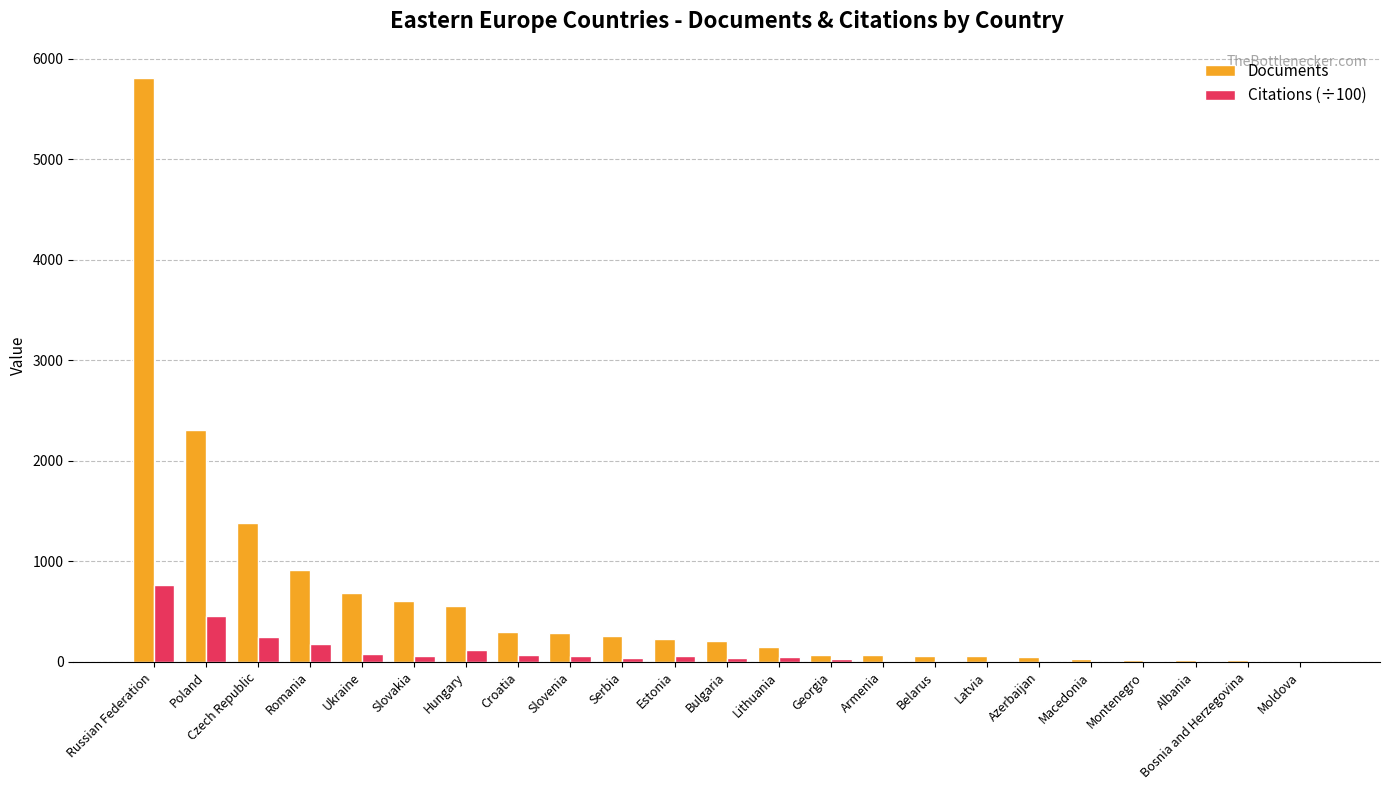

How many values in the Citations (÷100) series exceed 41?

12